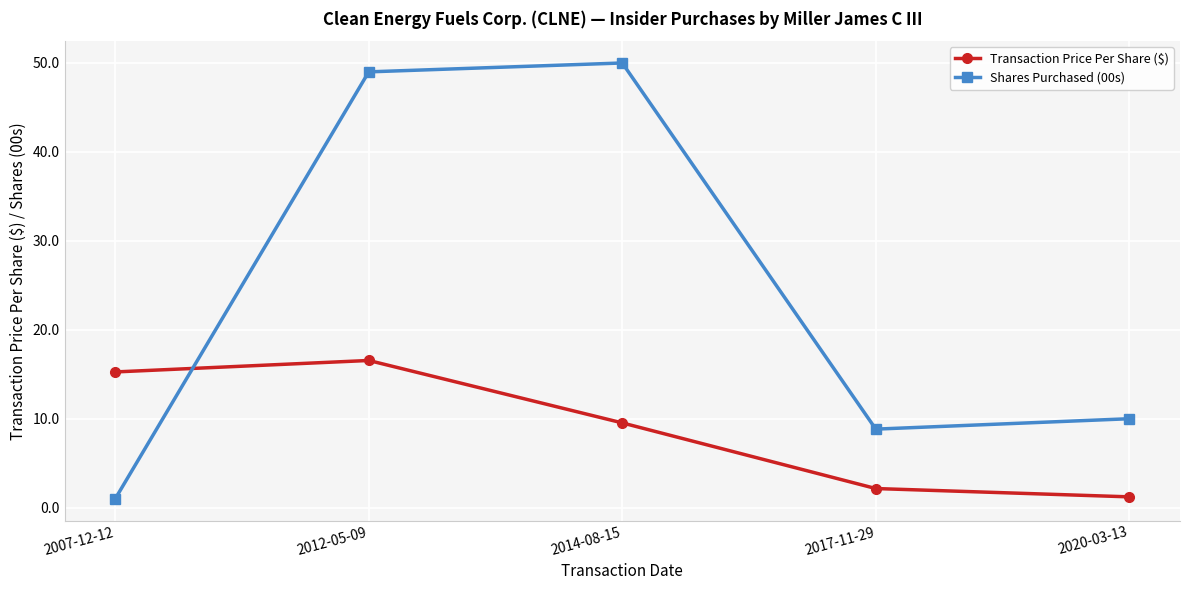

At which category is the sum across all series the highest?

2012-05-09